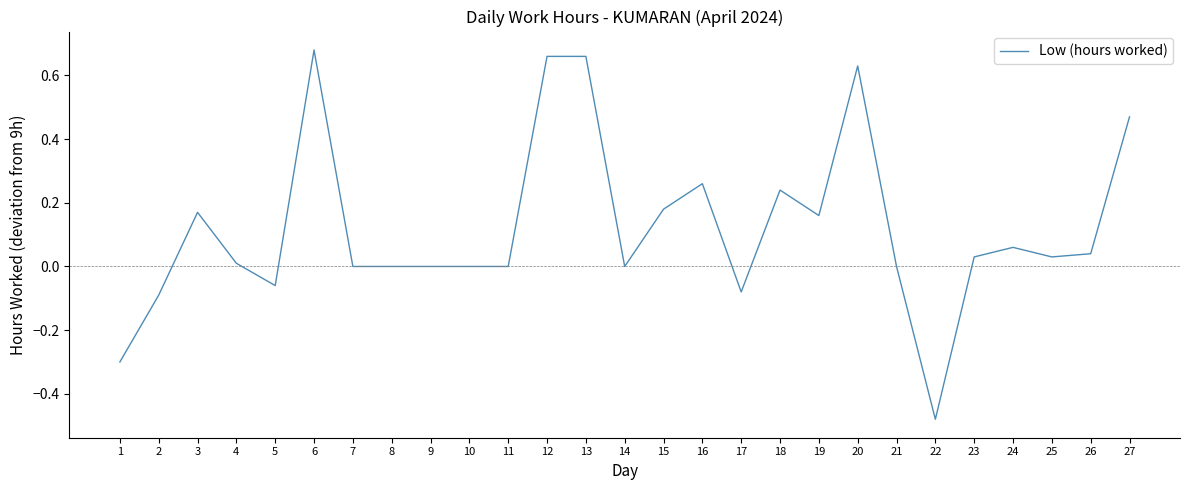

How many lines are shown in the chart?

1